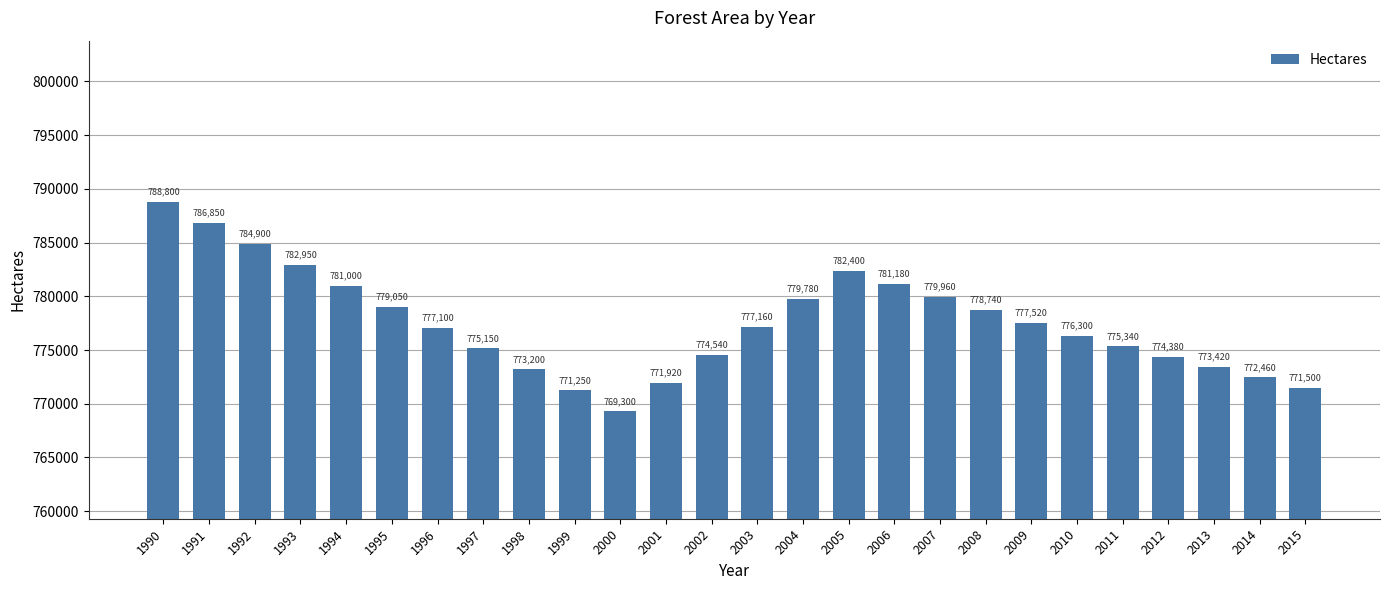

Where is the data nearest to the value 779050?

1995